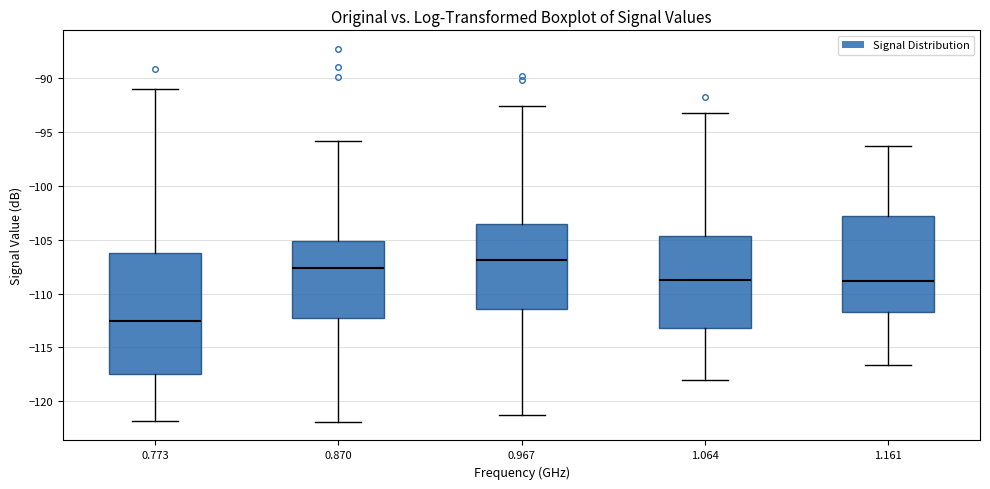

Reading left to right, transcribe this box plot: for each box, give where its median line is, the range the box spans, and where its two whiskers end, as read against the y-axis. The values are not printed on the chart, so give them approximately, as read against the axis.

0.773: median -112.5, box -117.5 to -106.0, whiskers -122.0 to -91.0
0.870: median -107.5, box -112.5 to -105.0, whiskers -122.0 to -96.0
0.967: median -107.0, box -111.5 to -103.5, whiskers -121.5 to -92.5
1.064: median -108.5, box -113.0 to -104.5, whiskers -118.0 to -93.0
1.161: median -109.0, box -111.5 to -103.0, whiskers -116.5 to -96.5